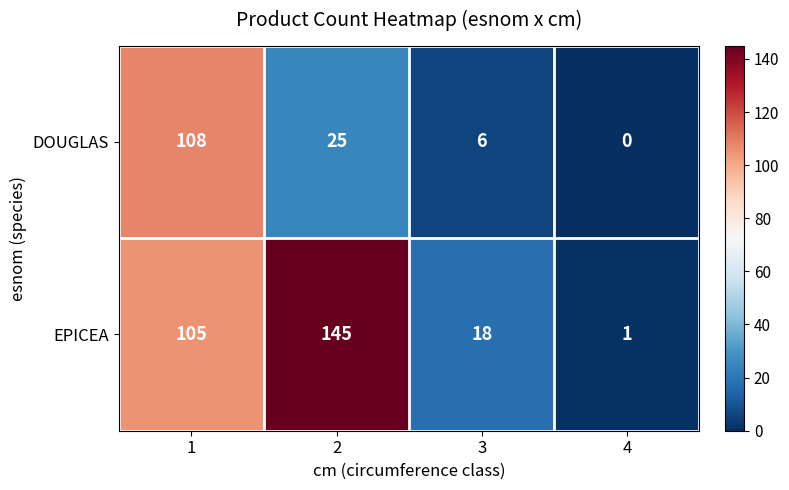

List the series in order of their overall mean, lowest first.

DOUGLAS, EPICEA